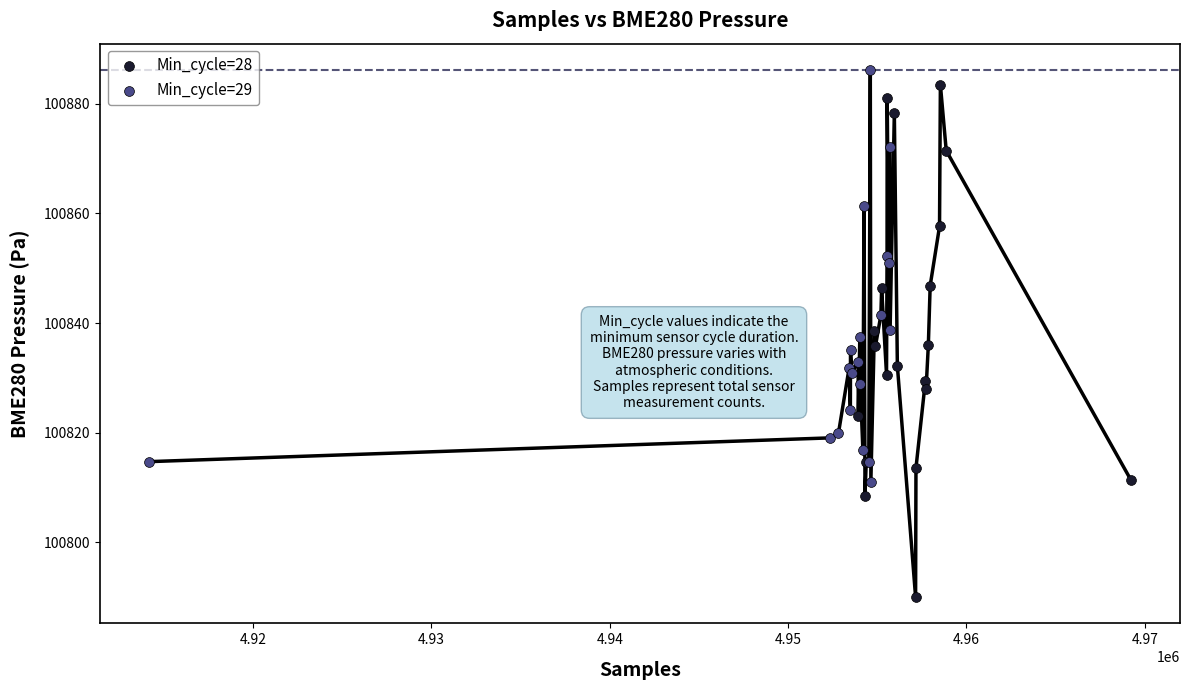

Which series contains the highest Y value?

Min_cycle=29